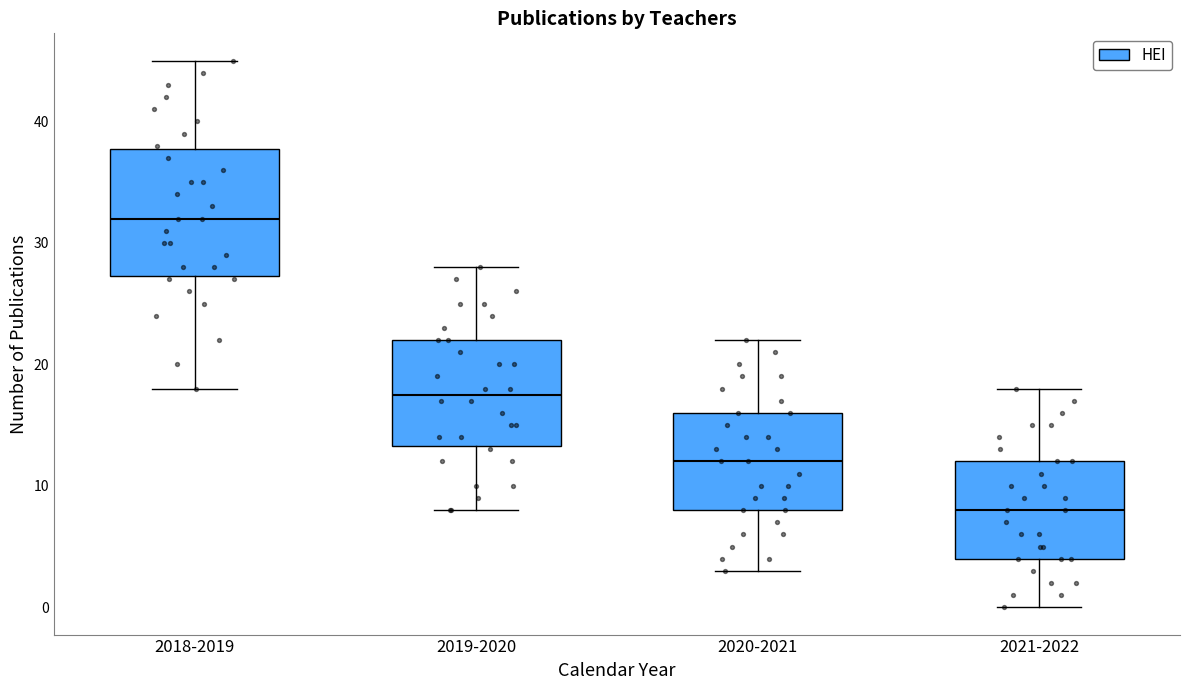

Which box is the tallest, from its lower edge to its upper edge?

2018-2019